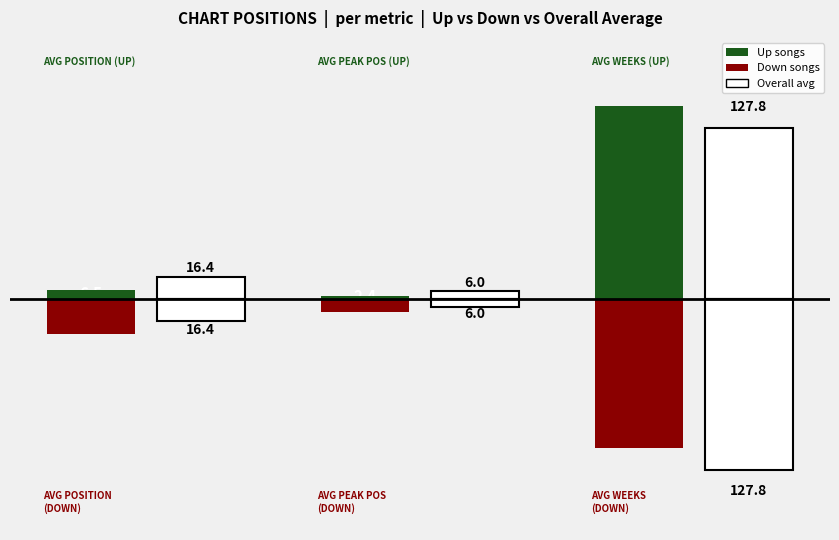

What is the difference between the maximum and minimum values in the Overall avg series?

121.8